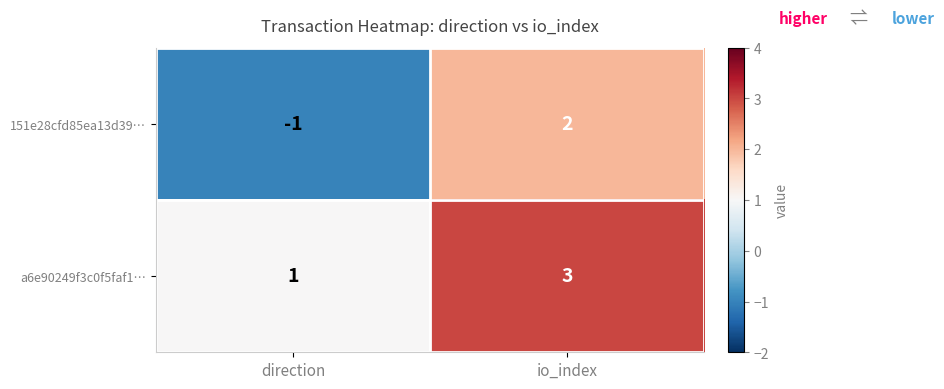

What is the sum of all a6e90249f3c0f5faf1… values?

4